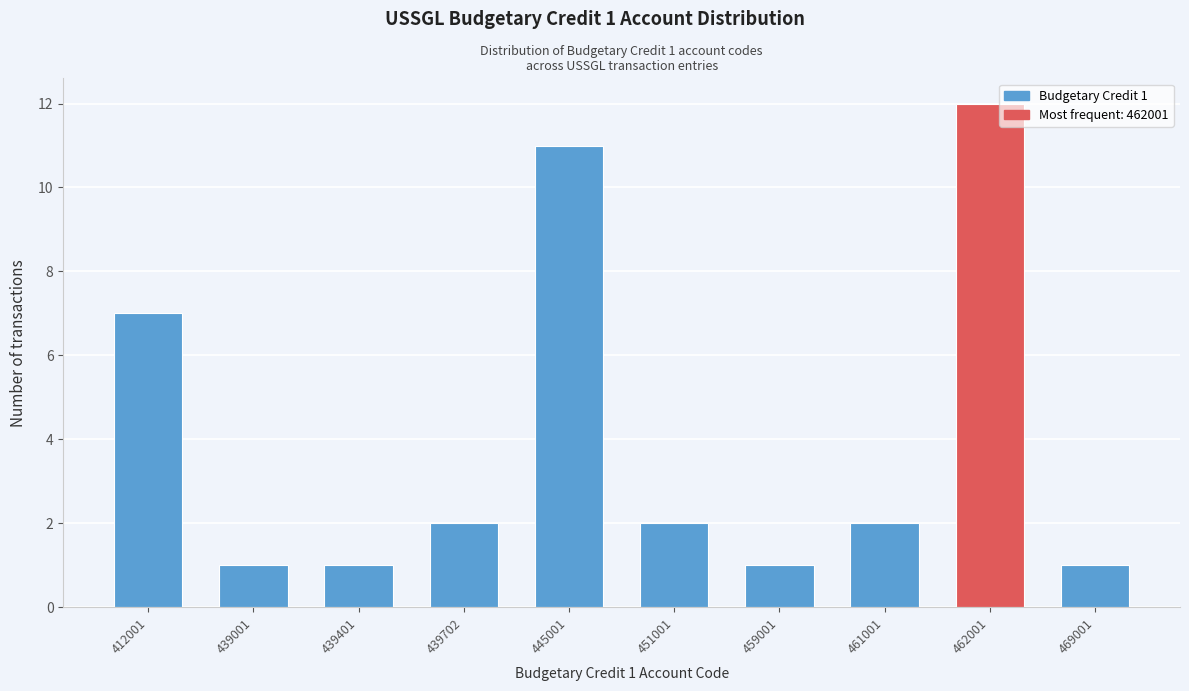

Reading left to right, list all the values displayed in this chart.

412001=7	439001=1	439401=1	439702=2	445001=11	451001=2	459001=1	461001=2	462001=12	469001=1